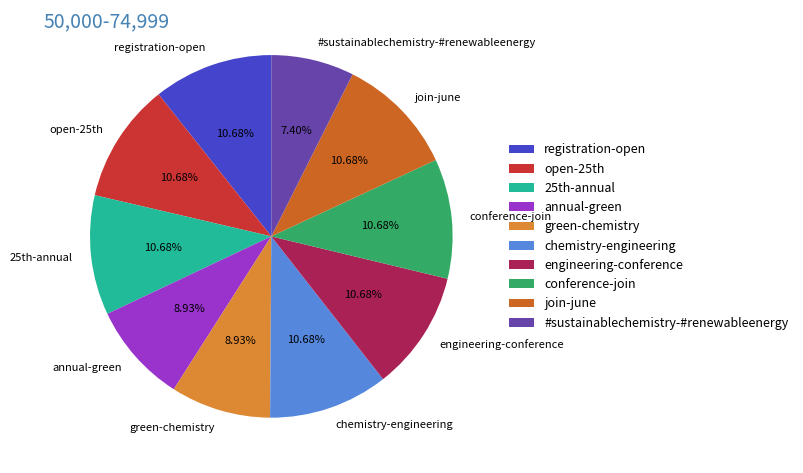

Which has a higher value, green-chemistry or join-june?

join-june